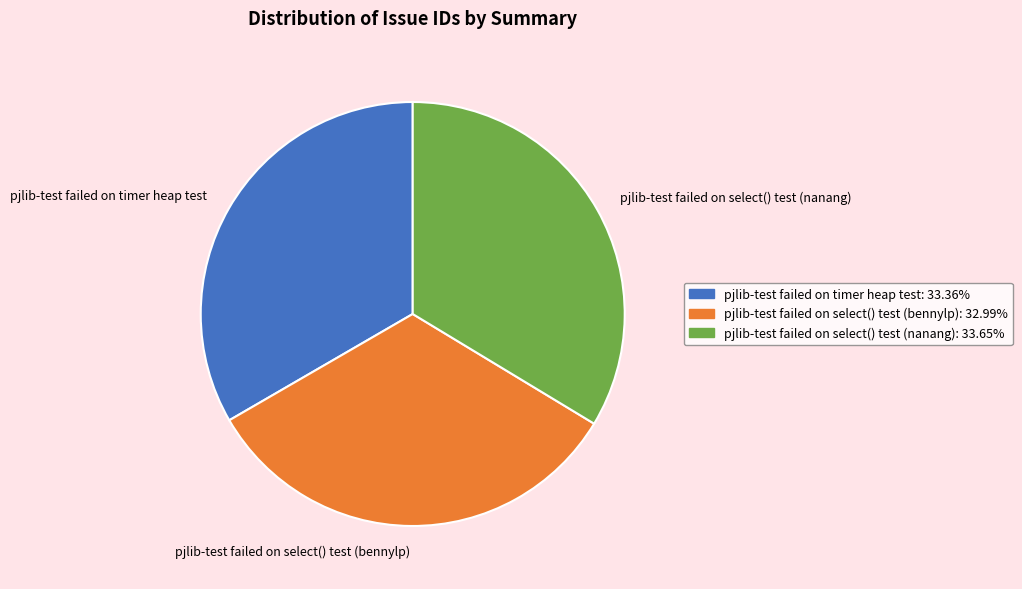

Is the sum of pjlib-test failed on timer heap test and pjlib-test failed on select() test (nanang) greater than half?

Yes